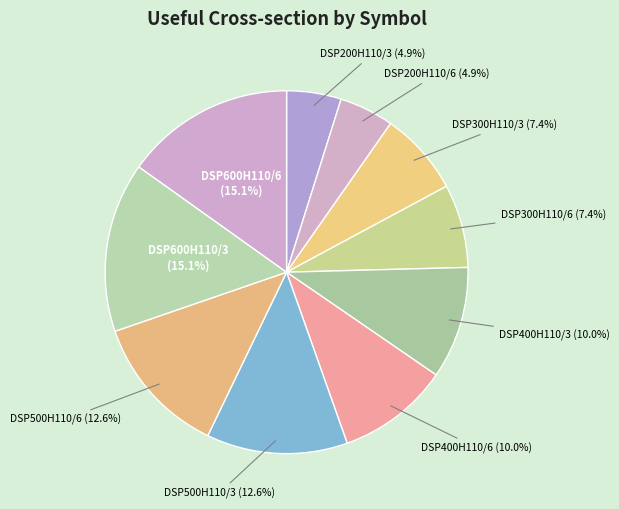

How many slices are in this pie chart?

10